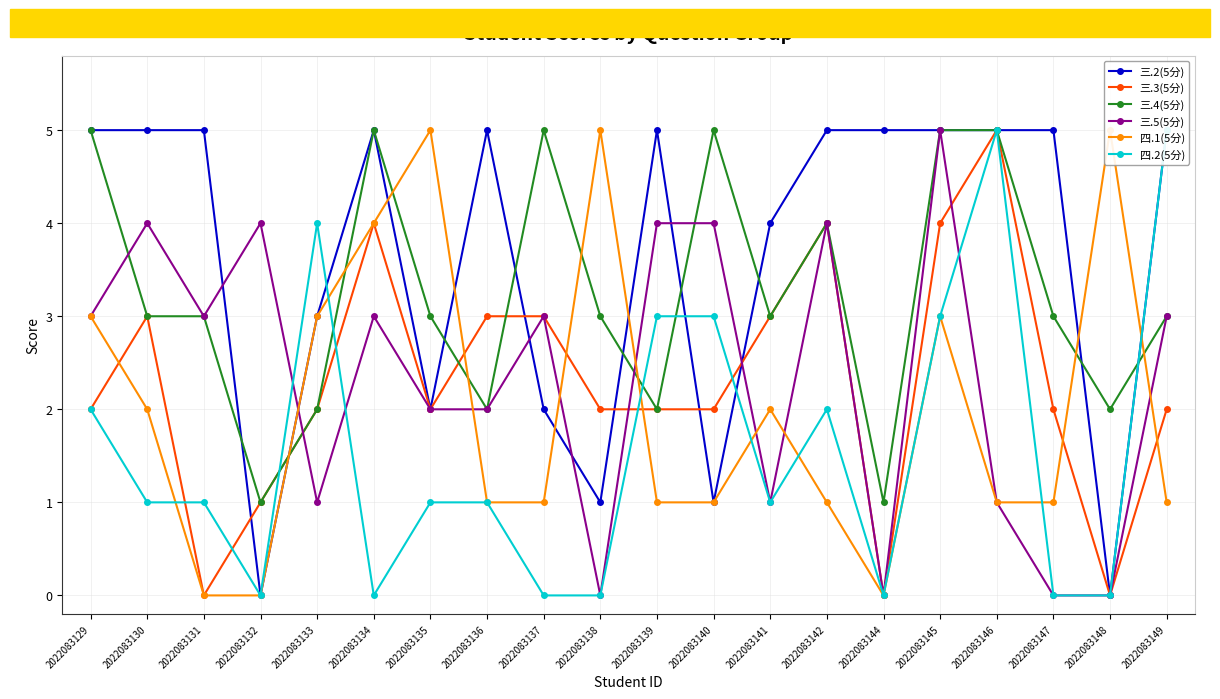

At which category does 三.3(5分) reach its first local valley?

2022083131